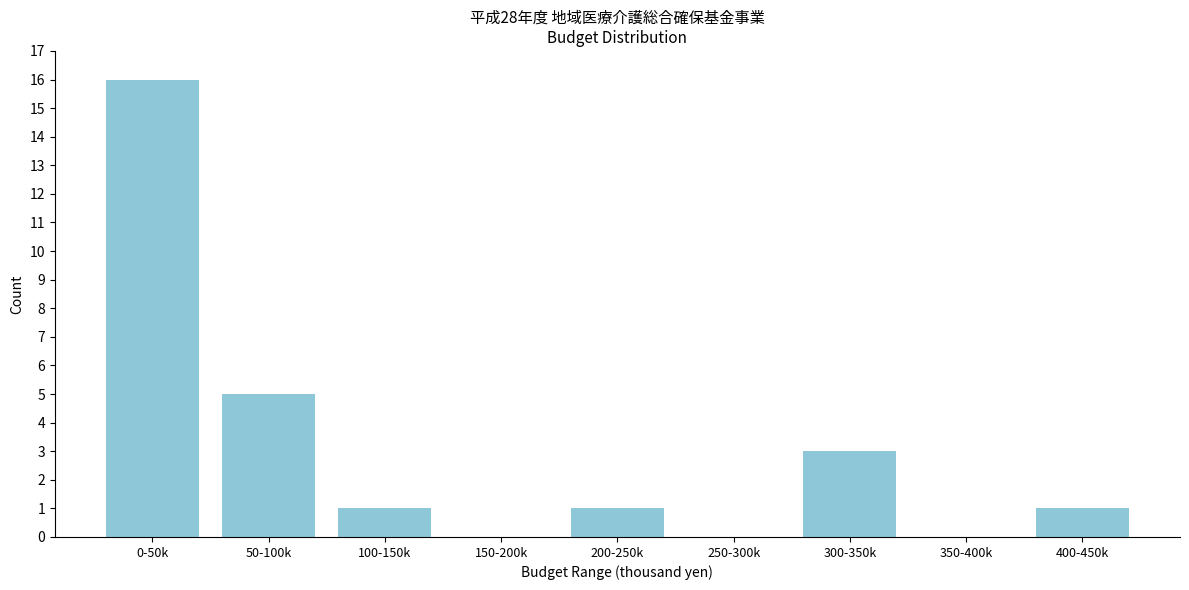

Reading left to right, what are all the values shown in this chart?

0-50k=16	50-100k=5	100-150k=1	150-200k=0	200-250k=1	250-300k=0	300-350k=3	350-400k=0	400-450k=1